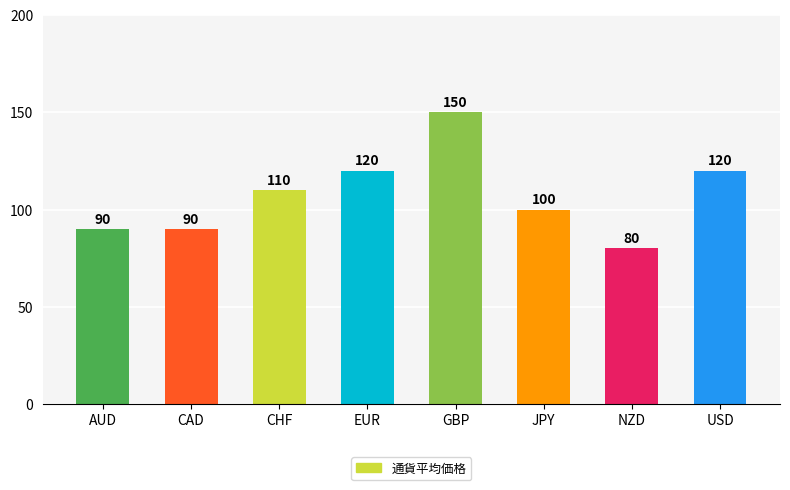

What is the sum of the values at CHF and JPY?

210